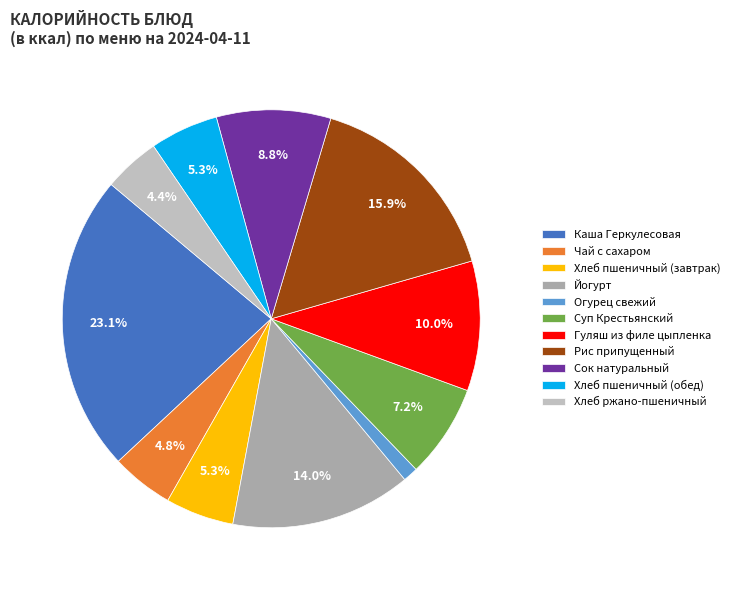

True or false: Гуляш из филе цыпленка accounts for 10% of the total.

True